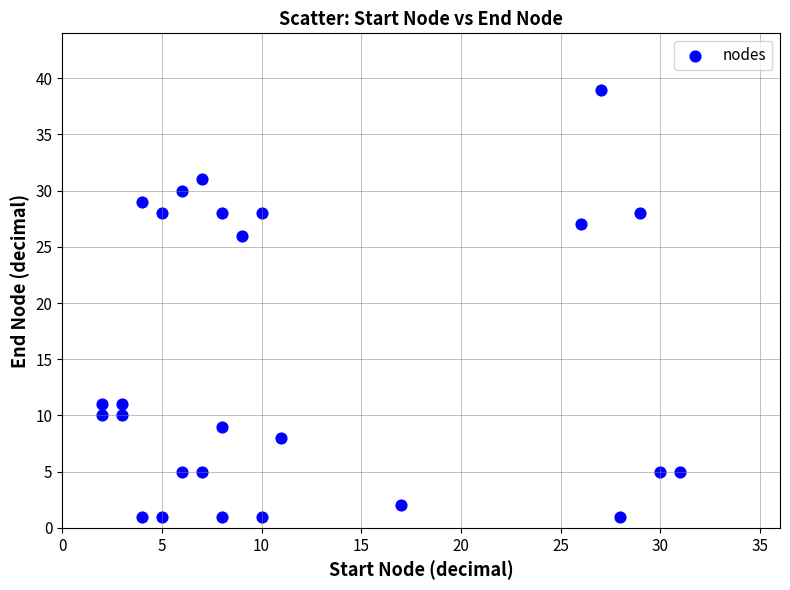

What is the range of X values (max minus min)?

29